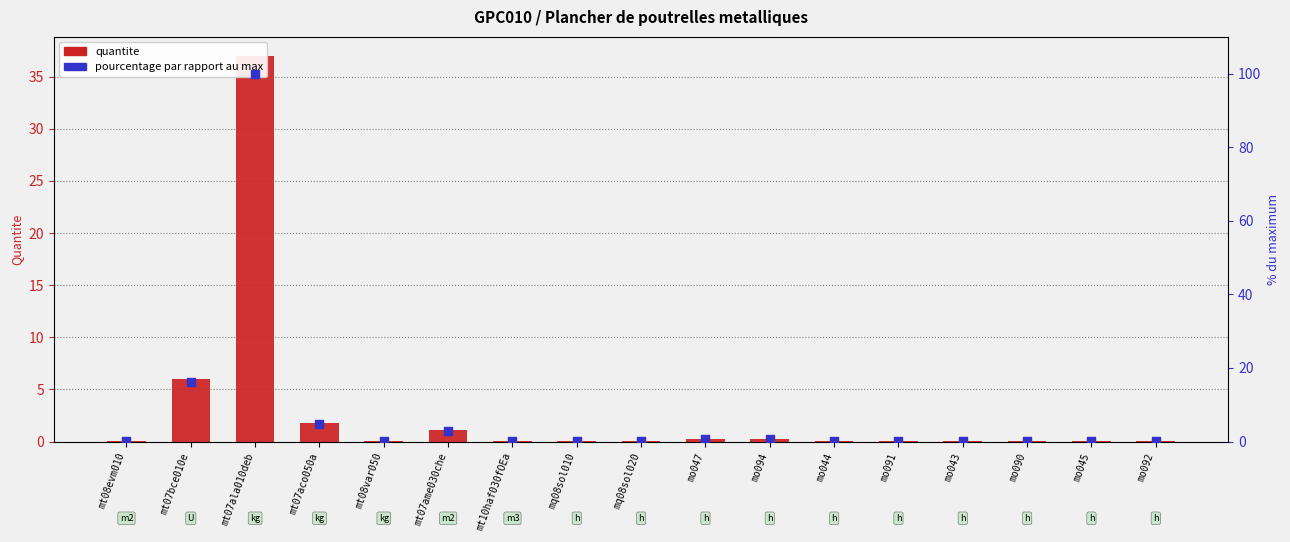

What are all the series names shown in the legend?

quantite, pourcentage par rapport au max